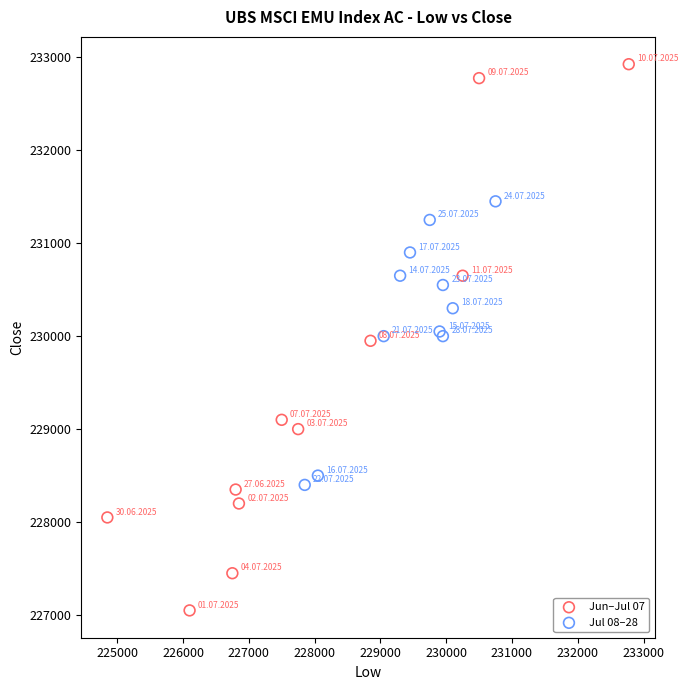

What are all the series names shown in the legend?

Jun–Jul 07, Jul 08–28